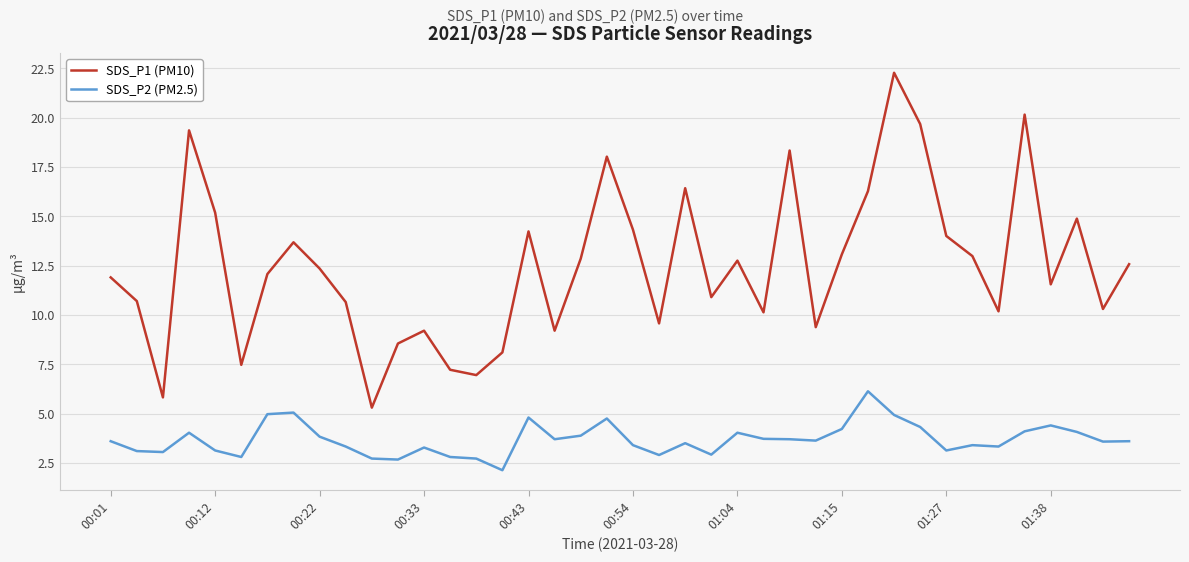

Rank the series by their average value, from lowest to highest.

SDS_P2 (PM2.5), SDS_P1 (PM10)